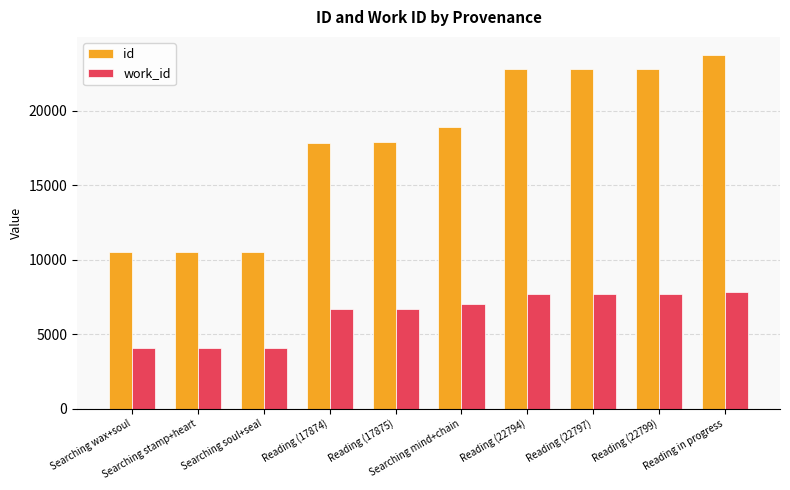

What is the highest value of the id series?

23777